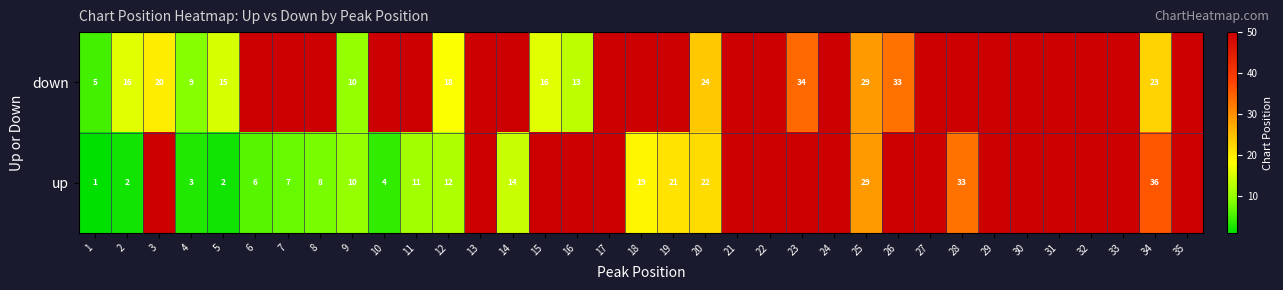

What is the spread (max minus min) of values at 14?

40